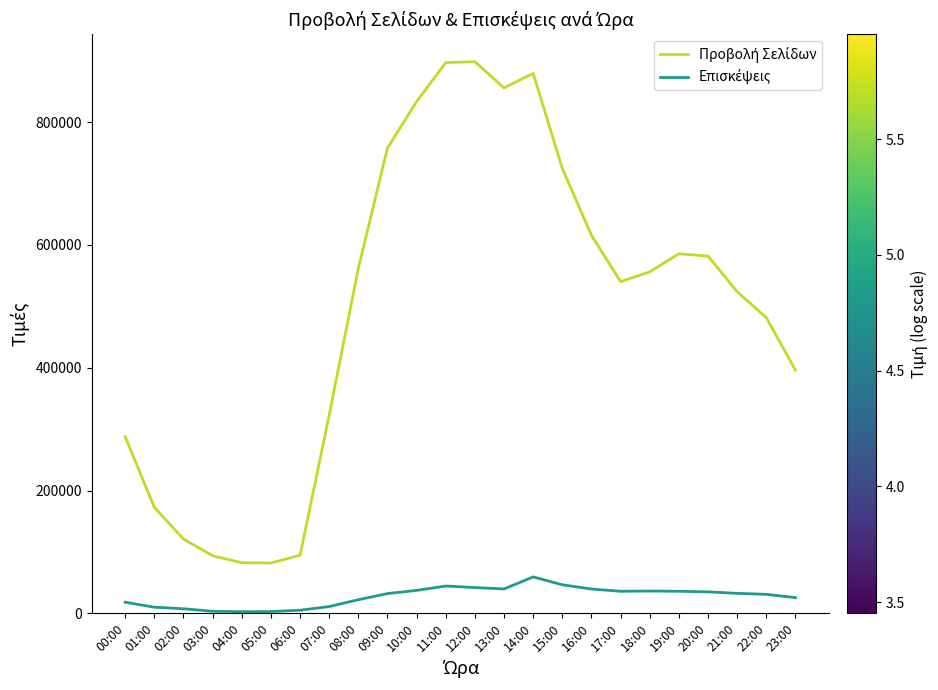

What is the total value across all series at 08:00?

584255